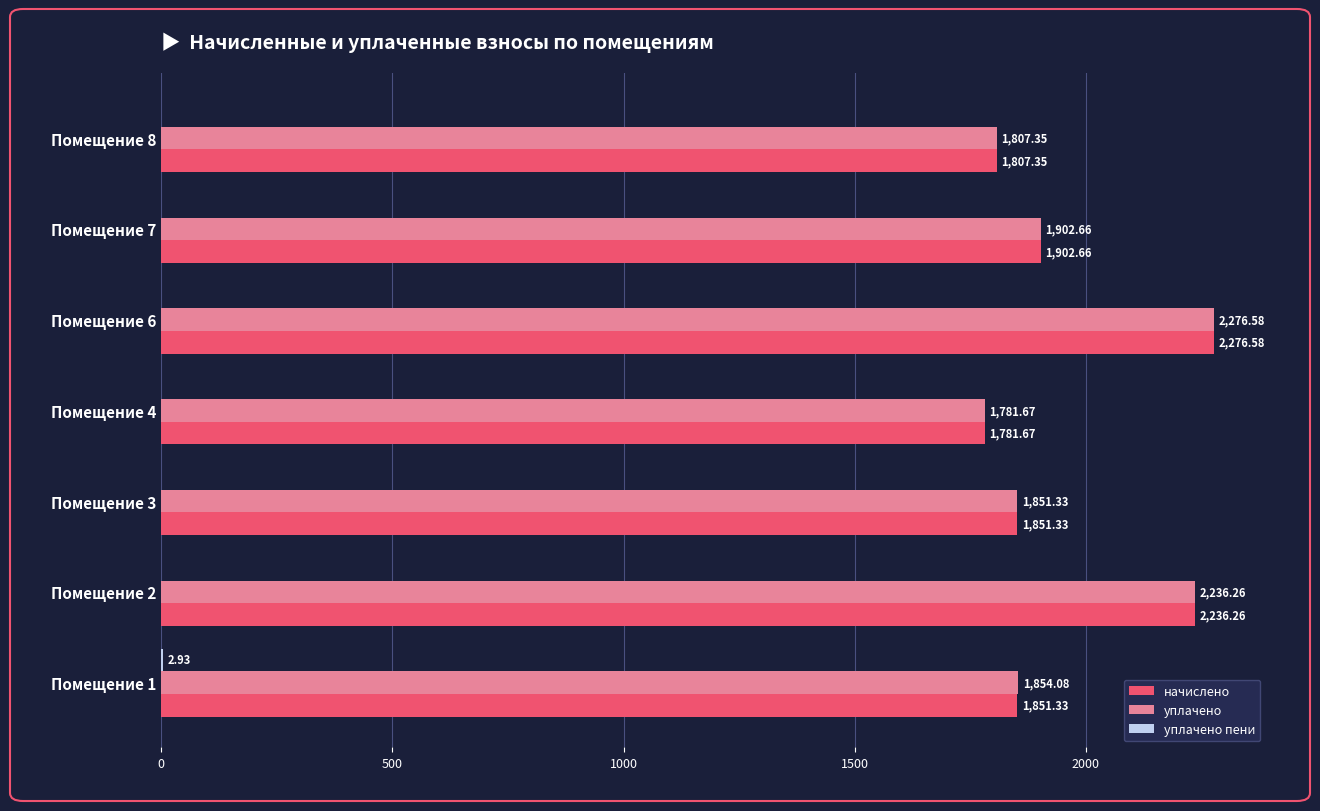

What is the sum of the начислено values at Помещение 4 and Помещение 1?

3633.0